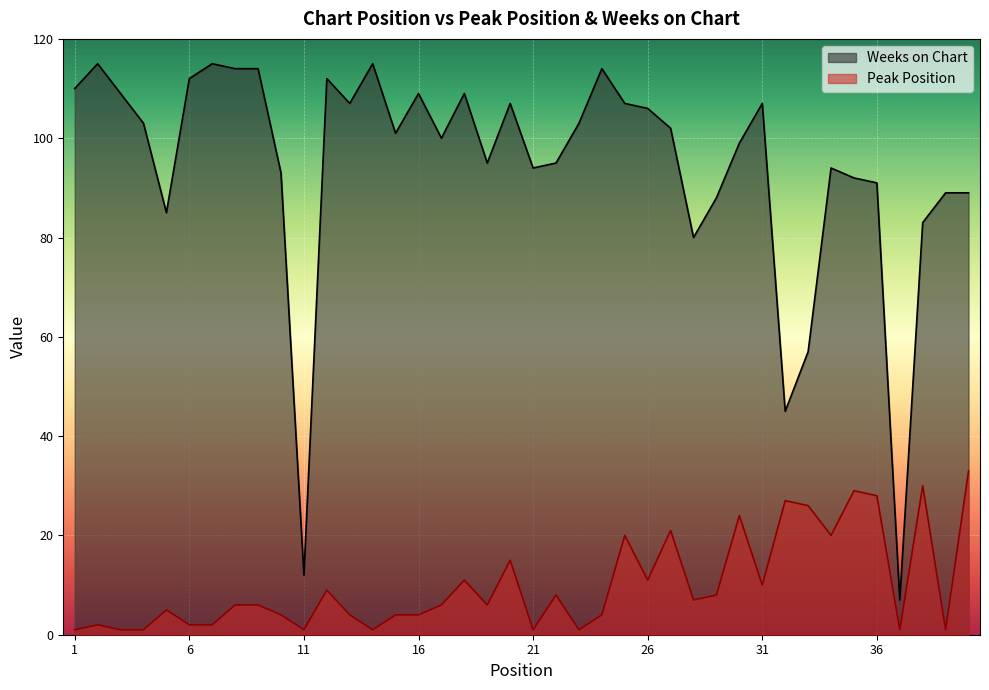

True or false: Peak Position and Weeks on Chart cross at least once.

False